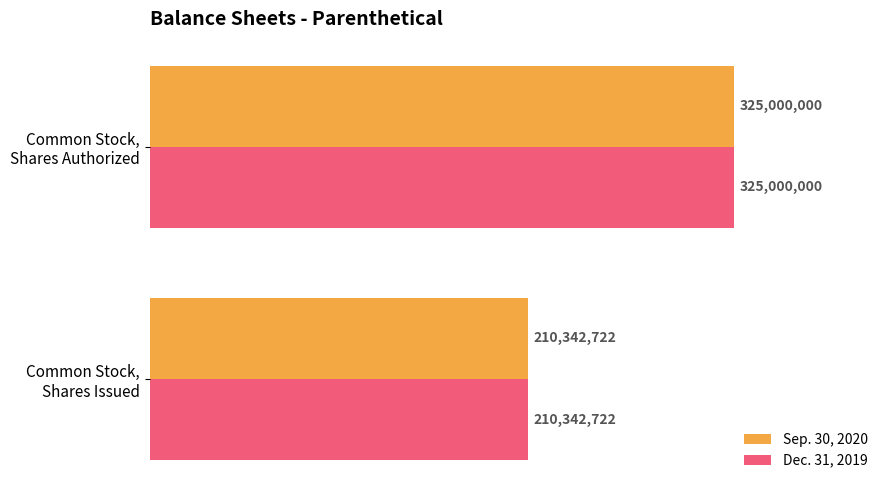

What are all the series names shown in the legend?

Sep. 30, 2020, Dec. 31, 2019